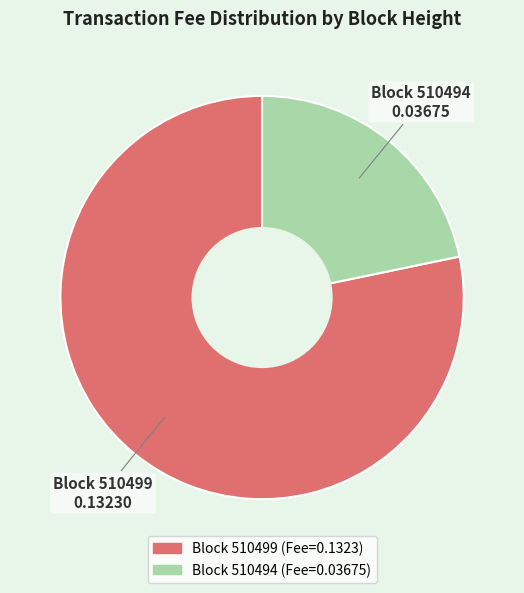

Is there any slice that represents more than half of the pie?

Yes